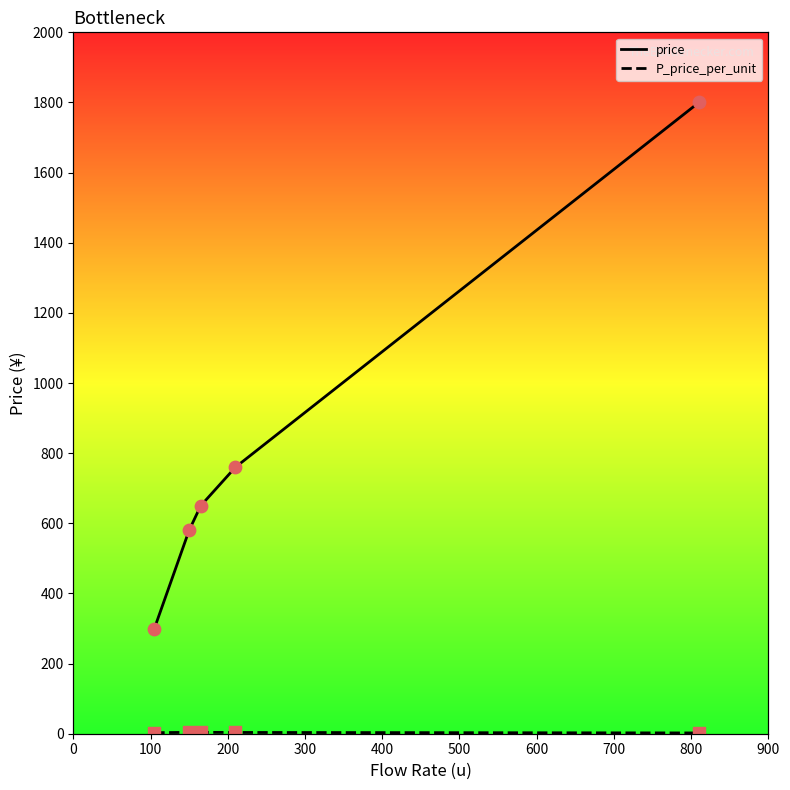

What are all the series names shown in the legend?

price, P_price_per_unit